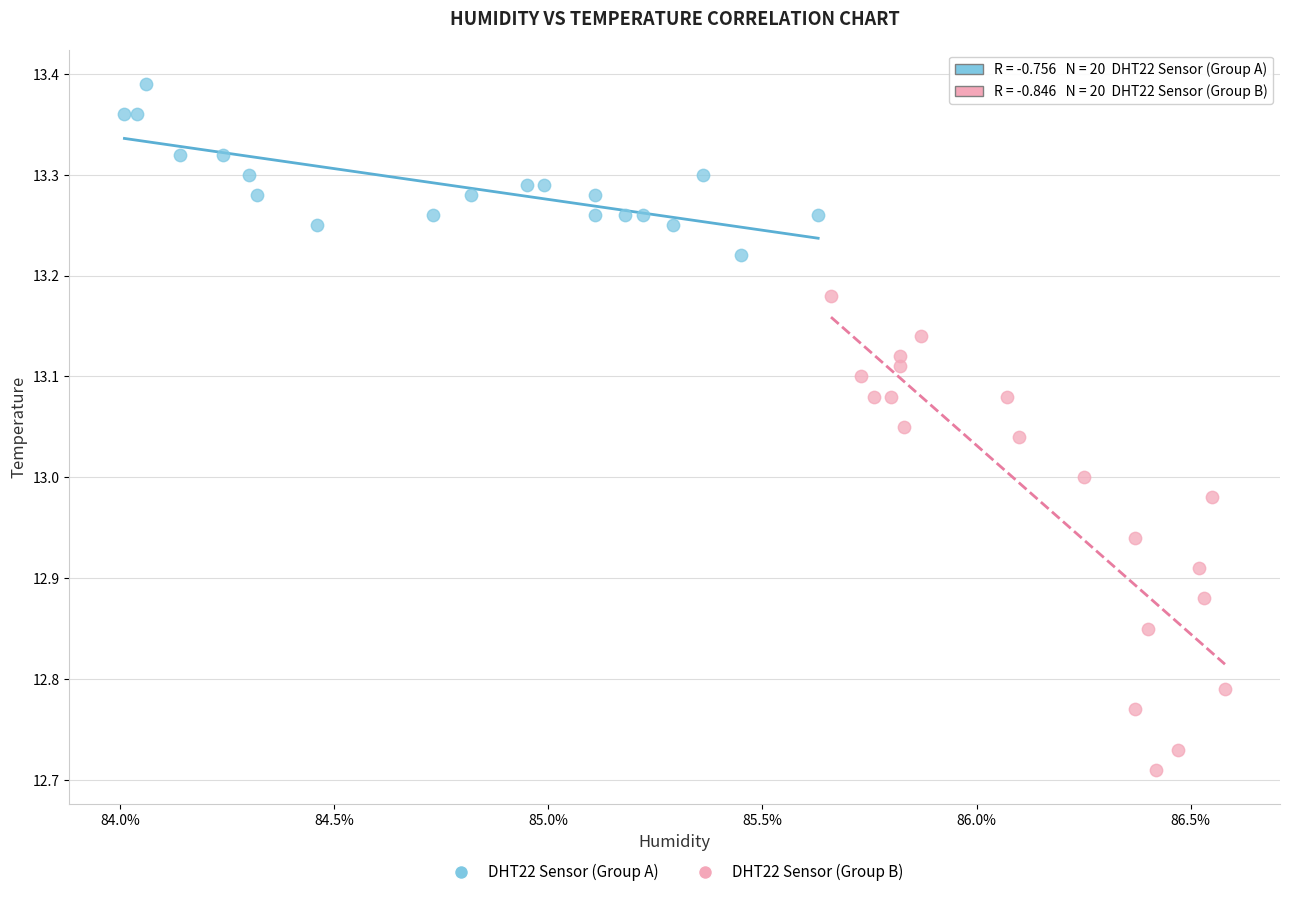

Which series contains the highest Y value?

DHT22 Sensor (Group A)